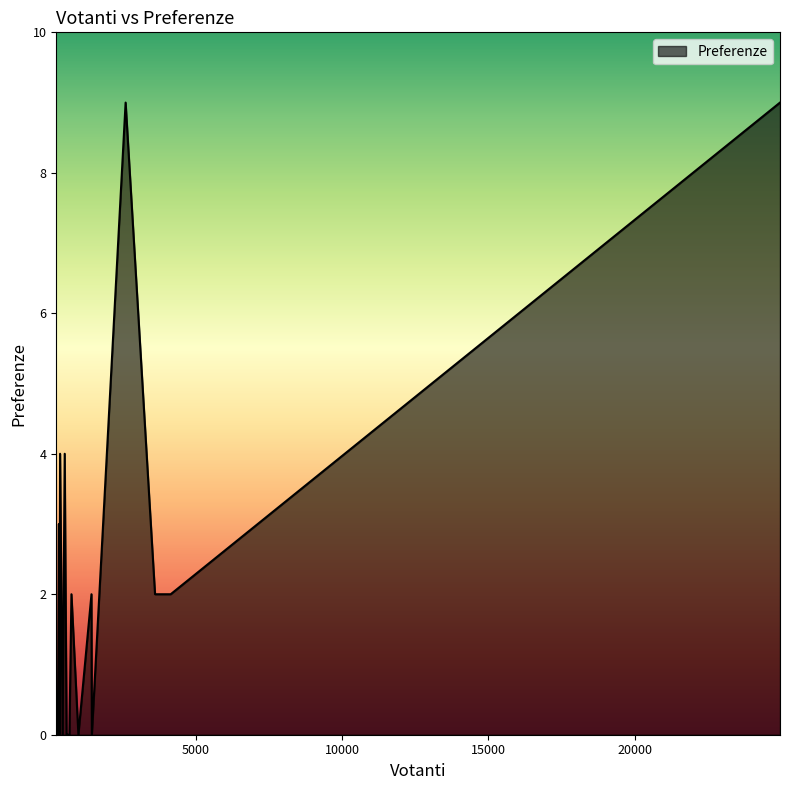

What is the difference between the maximum and minimum values?

9